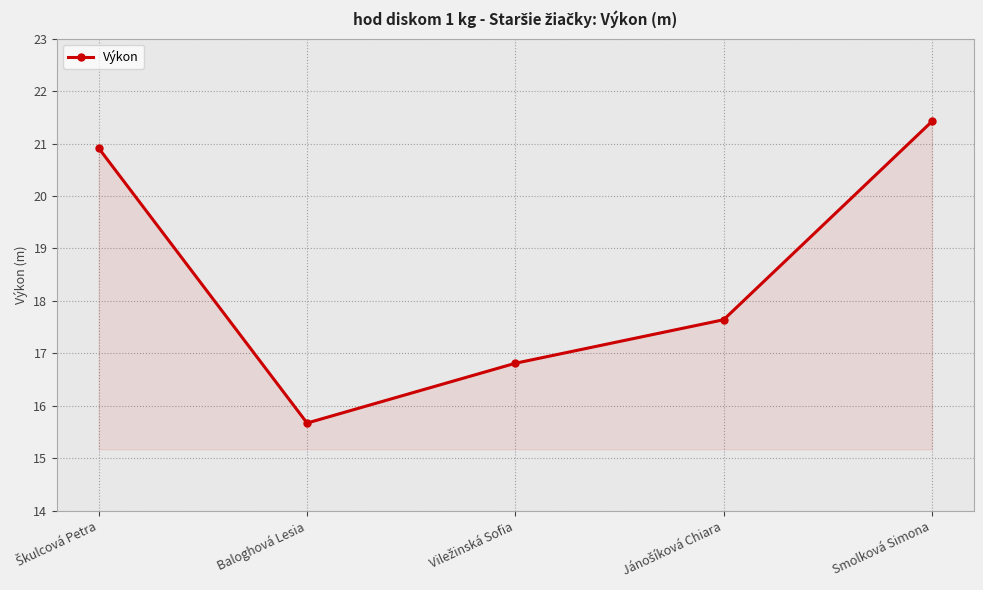

Between Smolková Simona and Baloghová Lesia, which is larger?

Smolková Simona